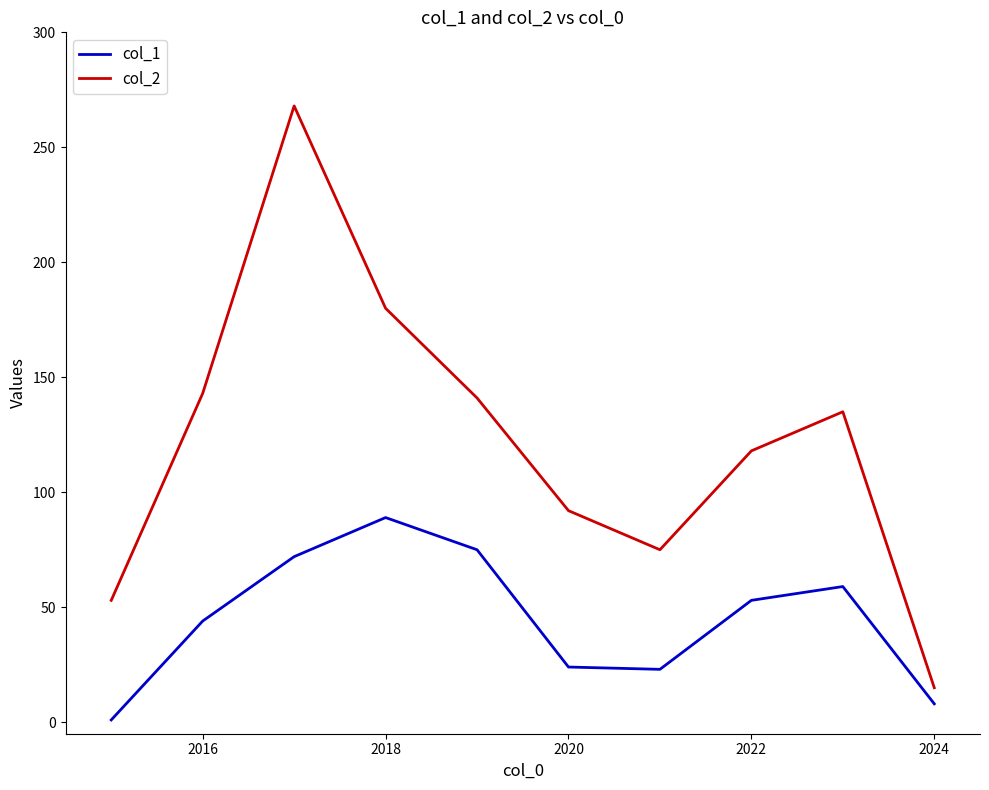

True or false: col_2 and col_1 cross at least once.

False